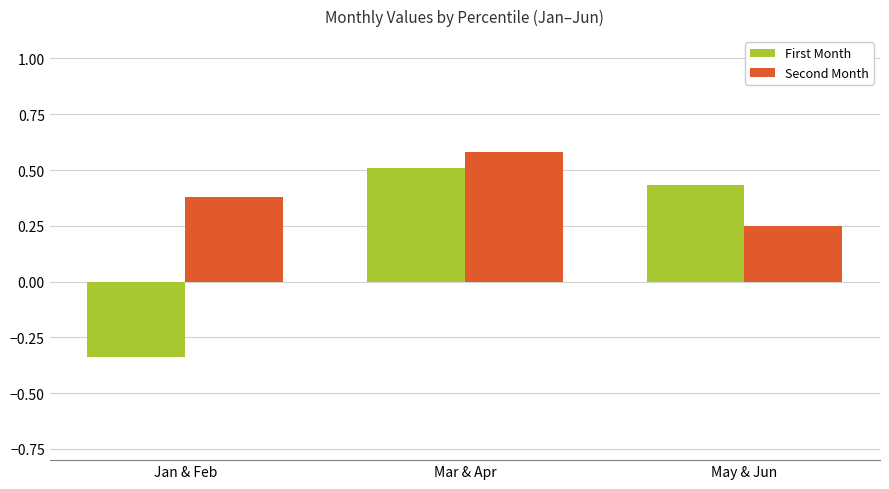

The First Month series shows 0.3 at Mar & Apr. True or false?

False